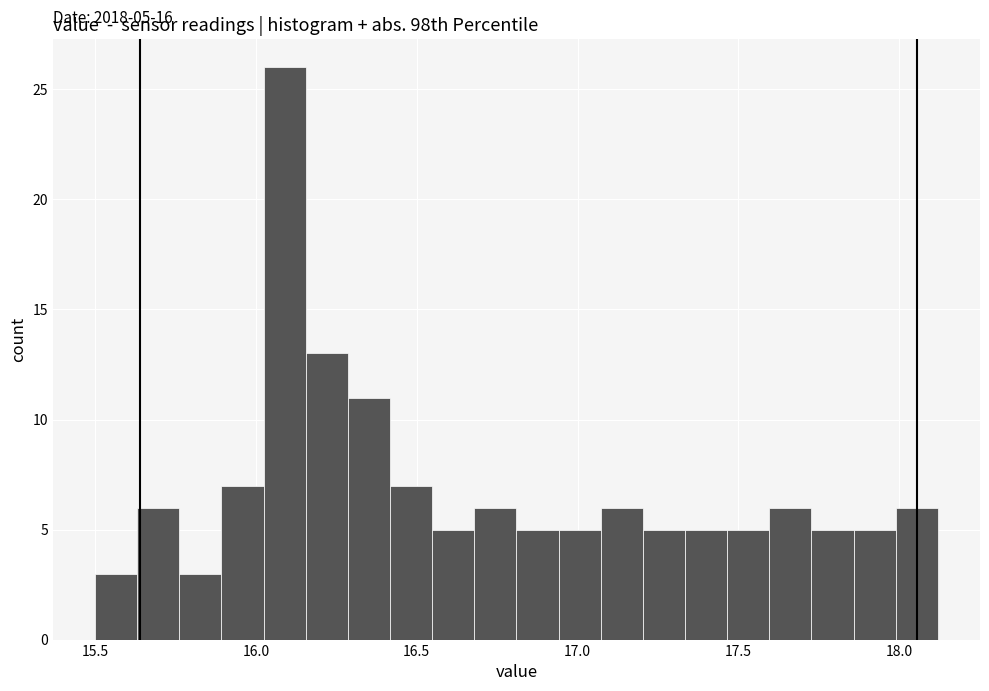

Around what value on the x-axis is the tallest bar? Give the approximate position of its centre, as read against the axis.

16.10